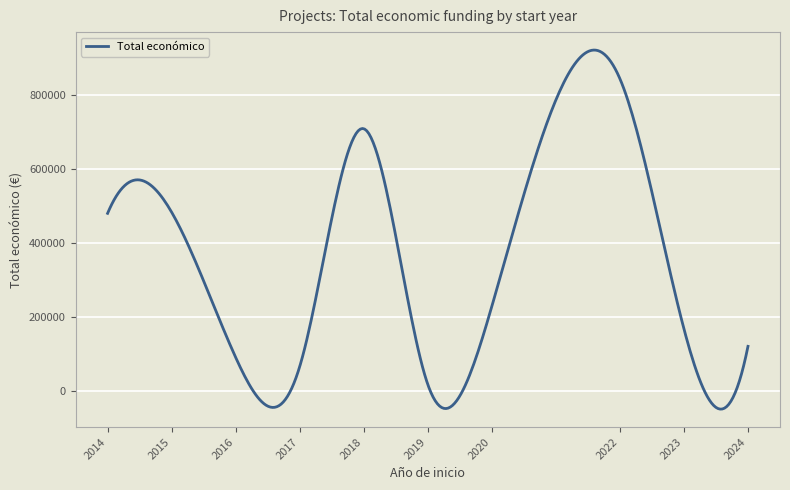

What is the maximum value shown in the chart?

921692.8